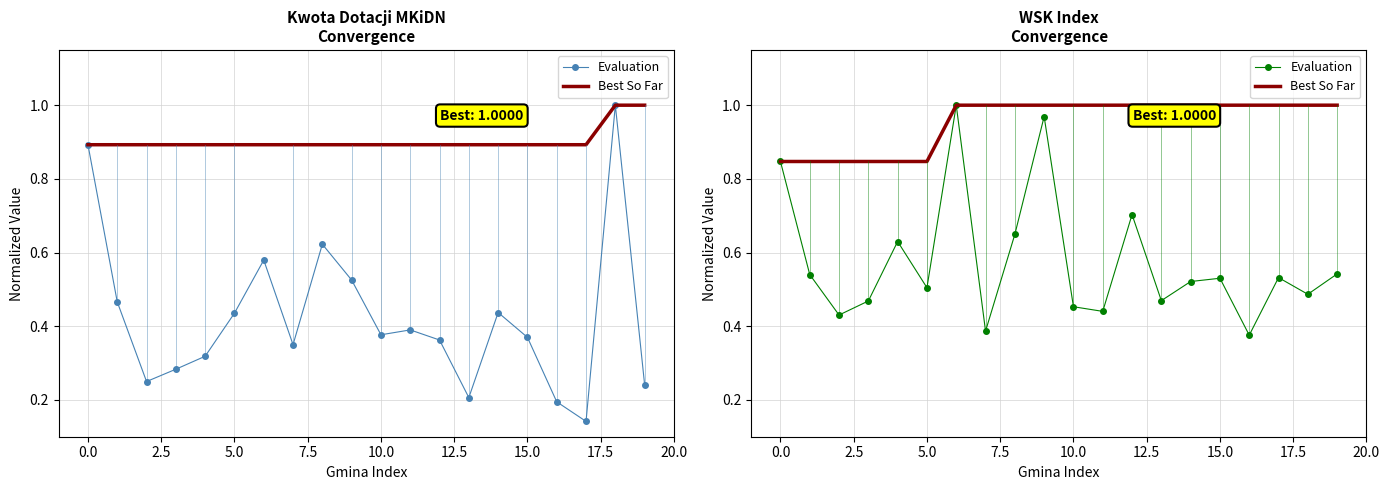

Which series has the largest total across all categories?

Best So Far